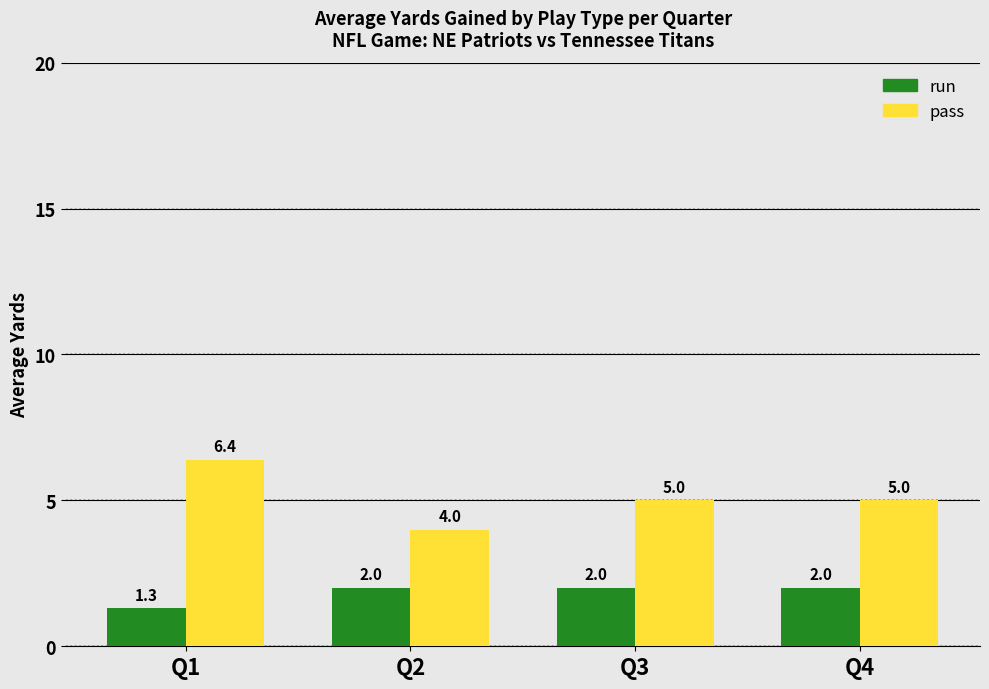

How many data points in run are less than 2?

1